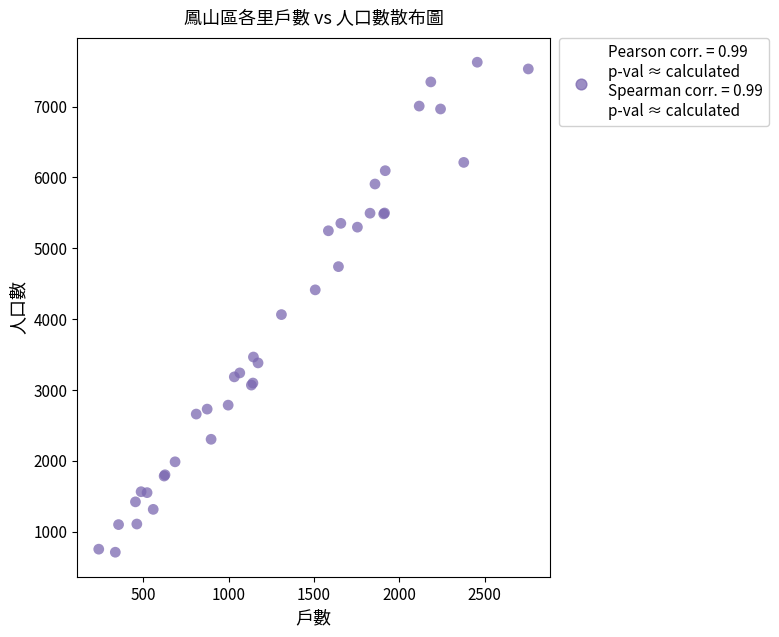

What Y value in the scatter plot is closest to 4167?

4063